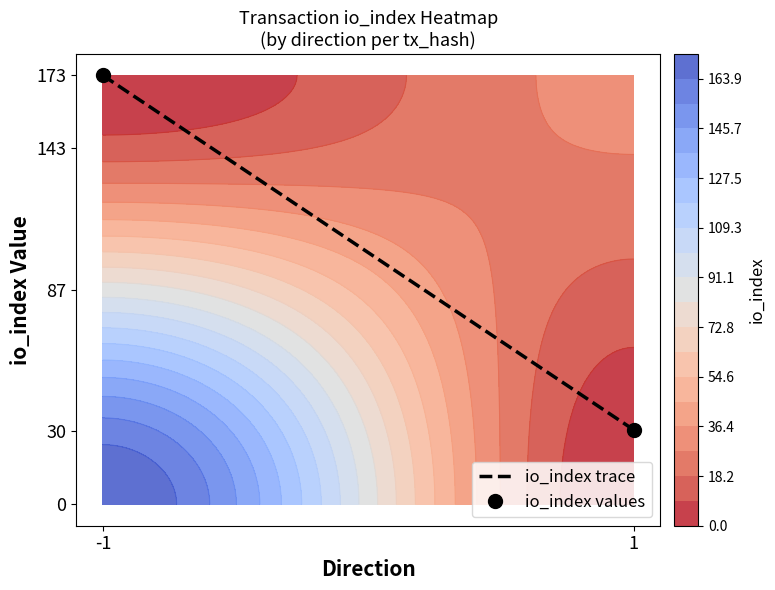

Between -1 and 1, which series saw the biggest shift?

io_index trace